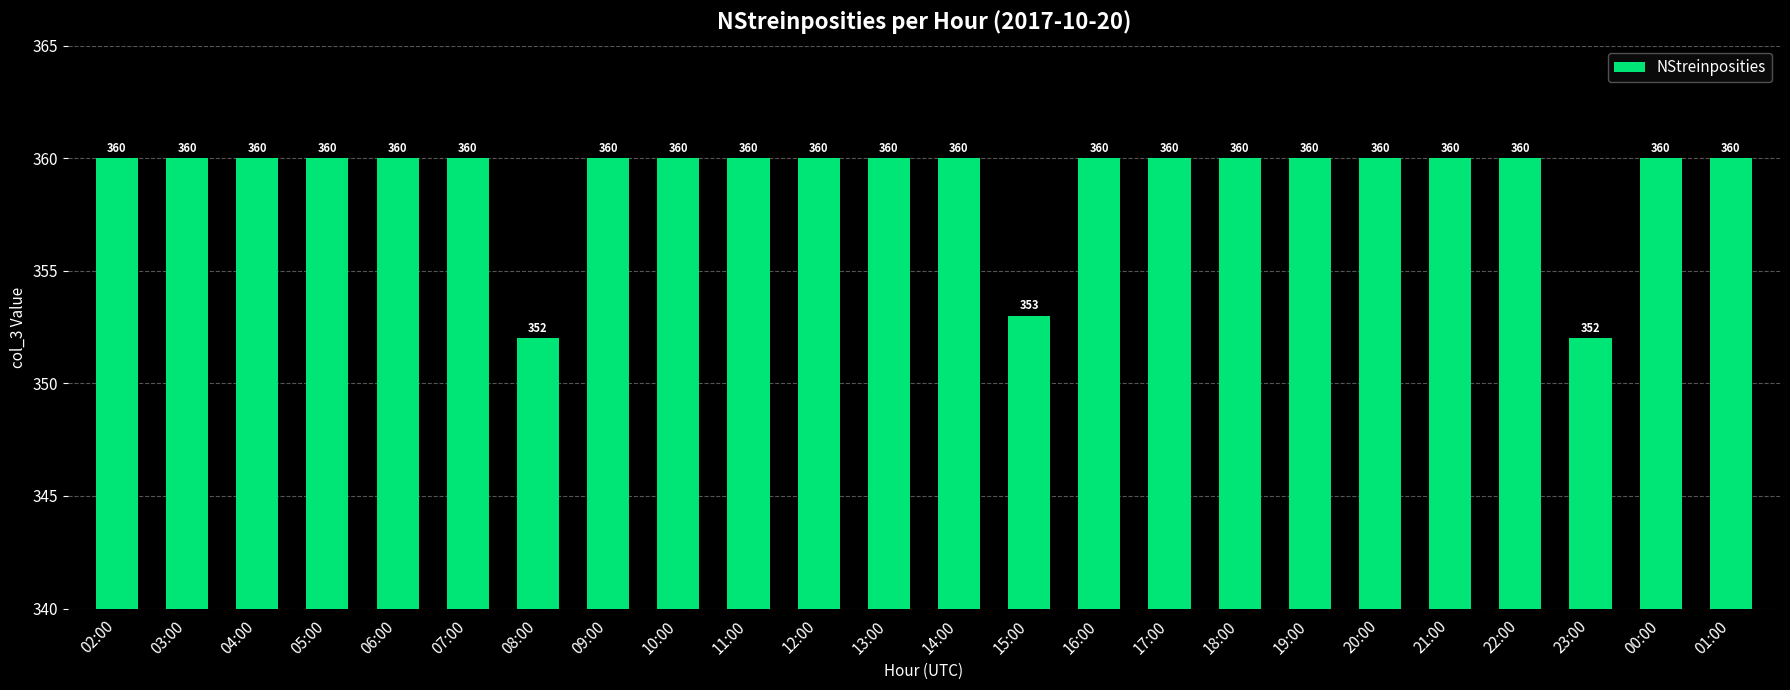

True or false: the data shows 360 at 12:00.

True